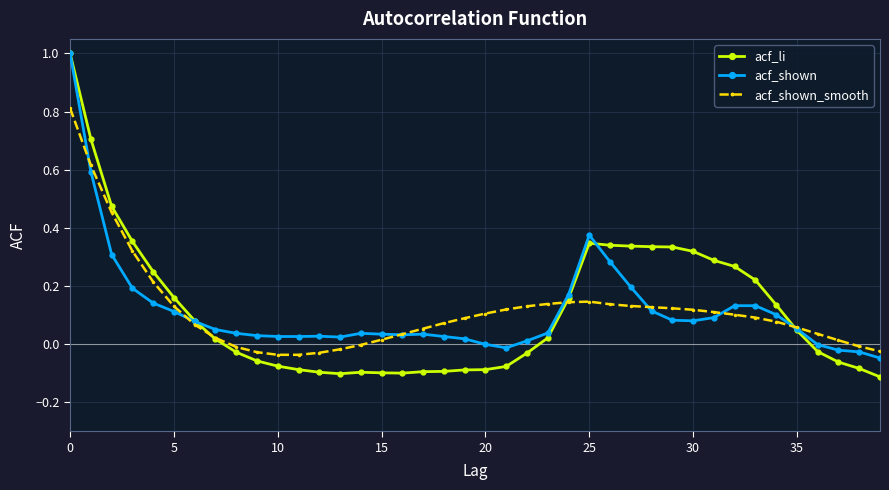

Which series has the widest spread of values?

acf_li